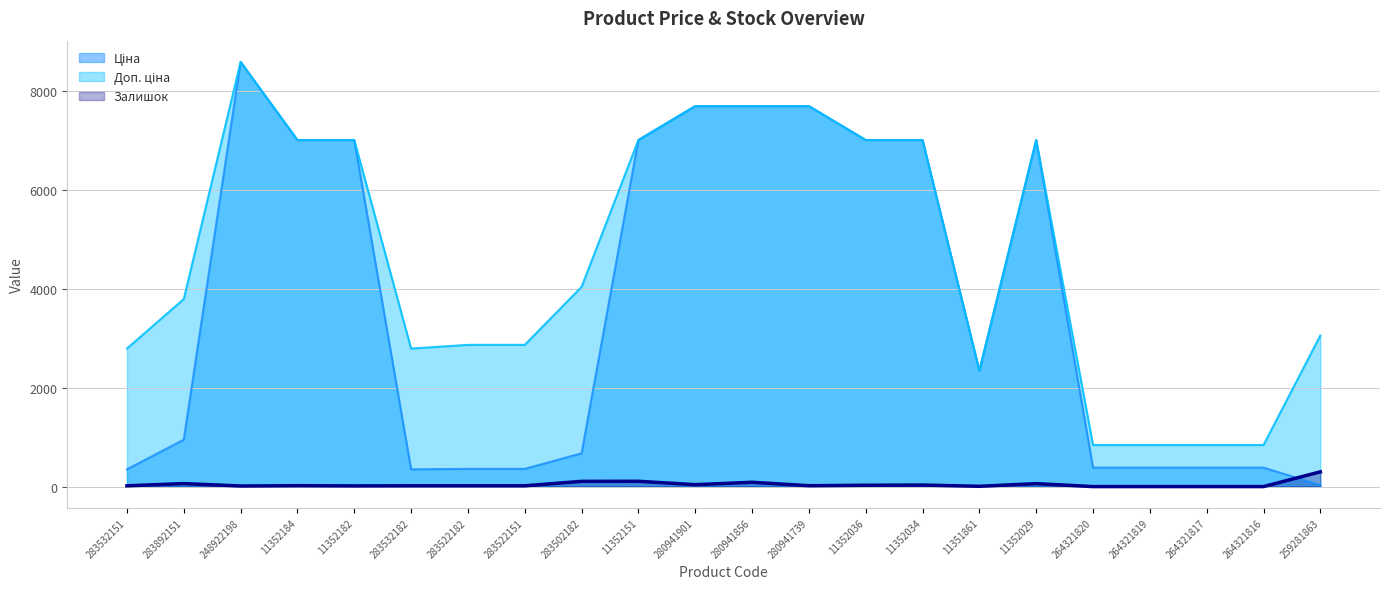

Read the Доп. ціна value at 264321816.

840.0